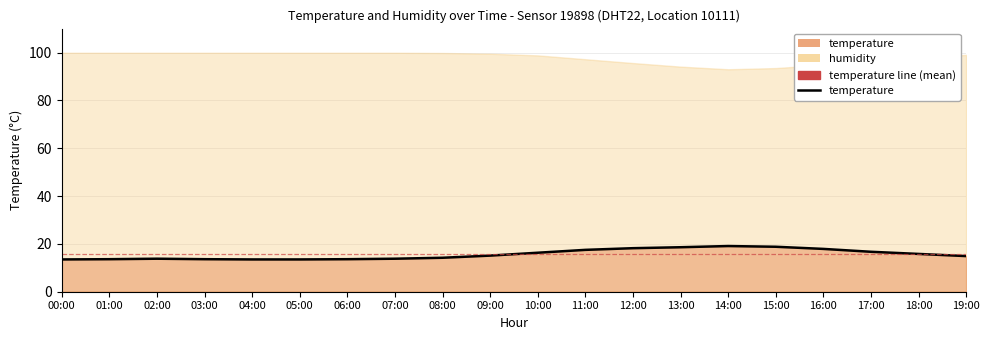

What position from the right is 03:00?

17